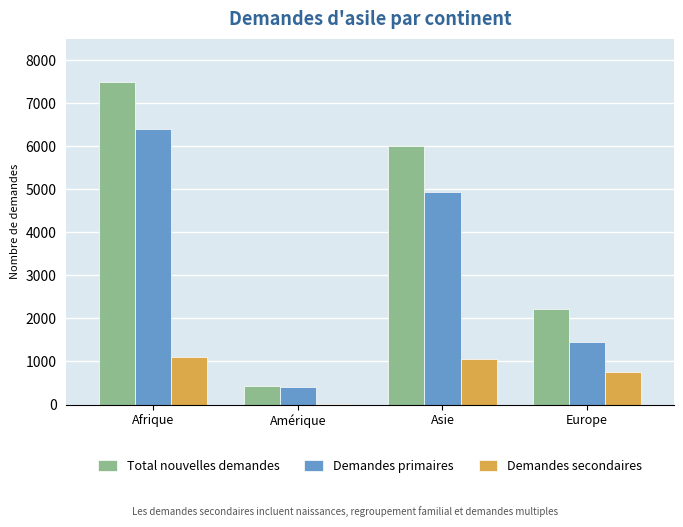

What is the sum of the Total nouvelles demandes values at Europe and Asie?

8218